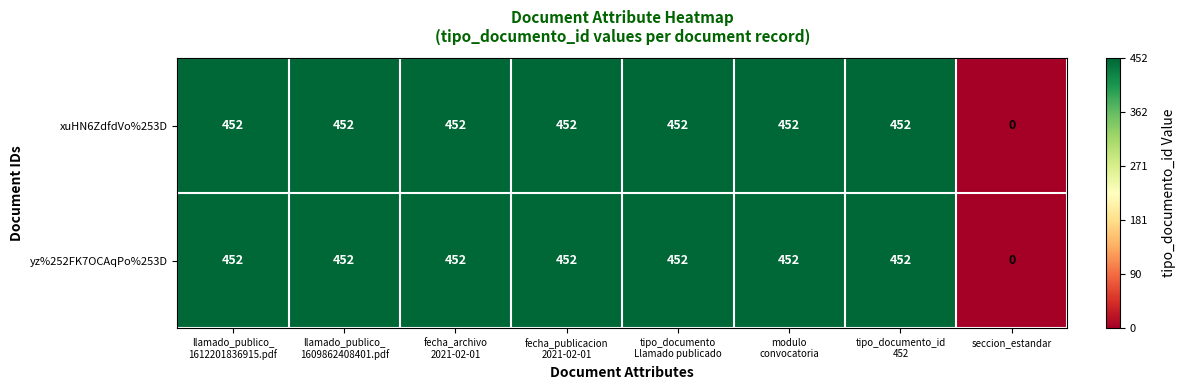

At how many categories does at least one series exceed 18?

7